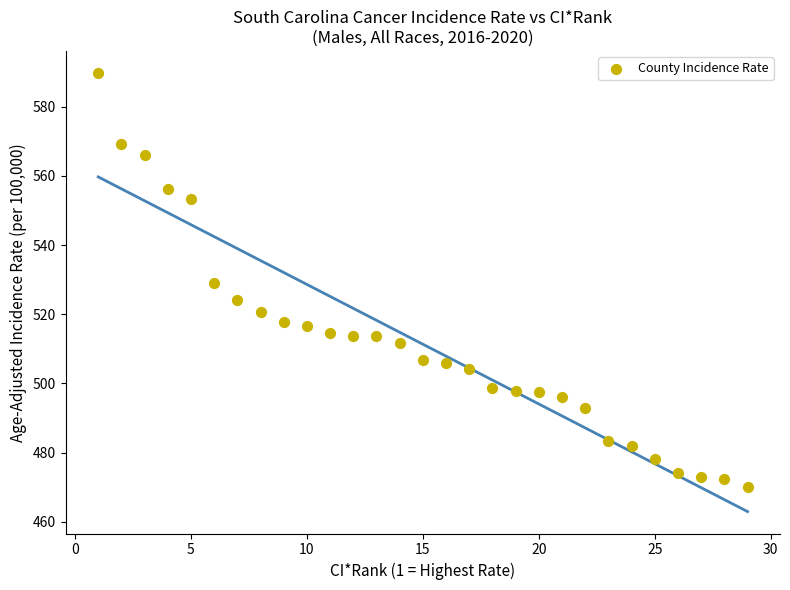

What is the range of Y values (max minus min)?

119.7